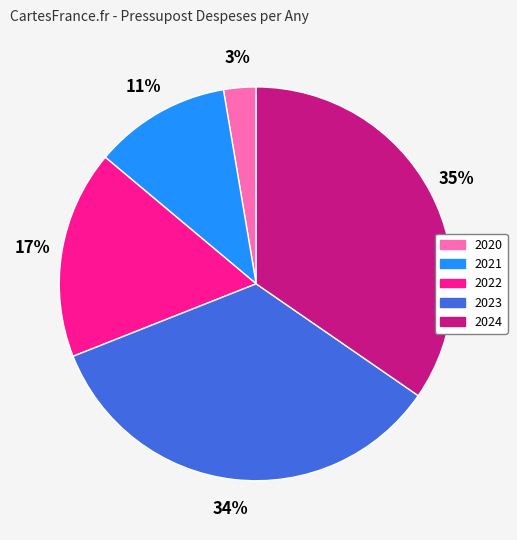

Count the number of slices in the pie.

5